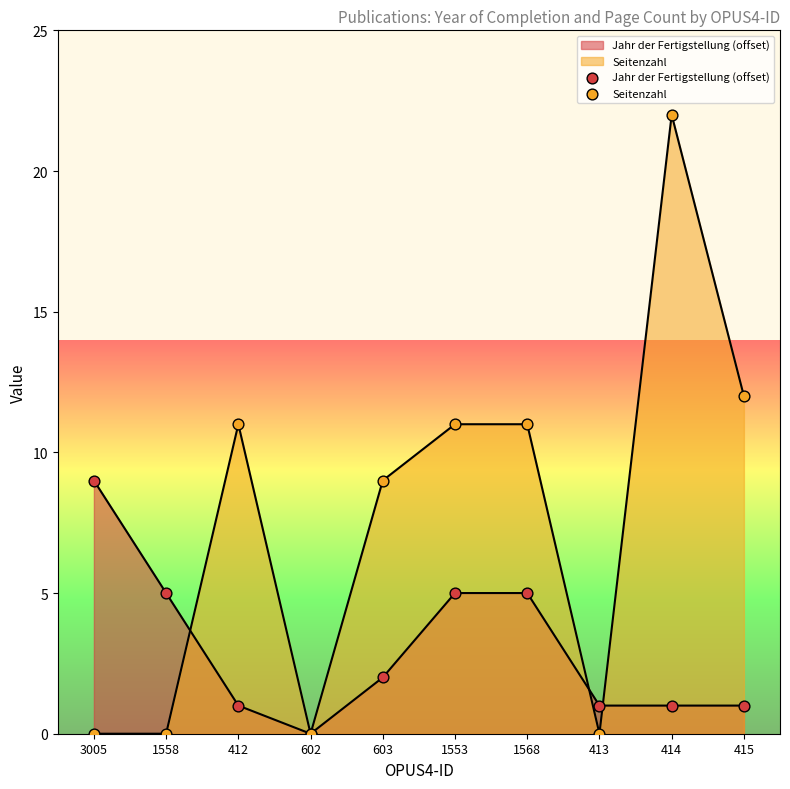

Which series has the largest total across all categories?

Seitenzahl